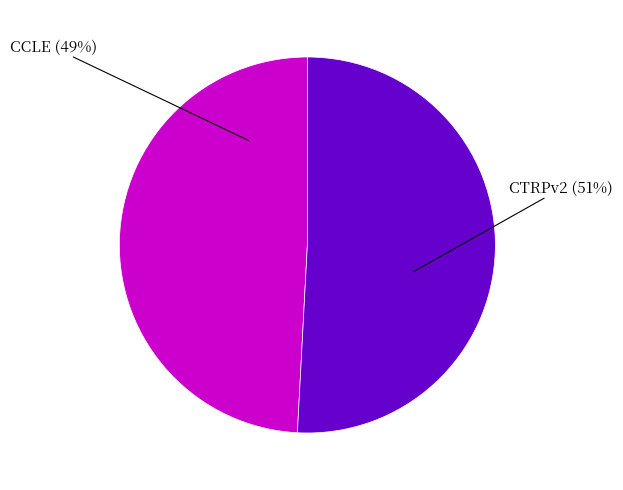

Approximately how many times larger is the value at CCLE compared to CTRPv2?

1.0